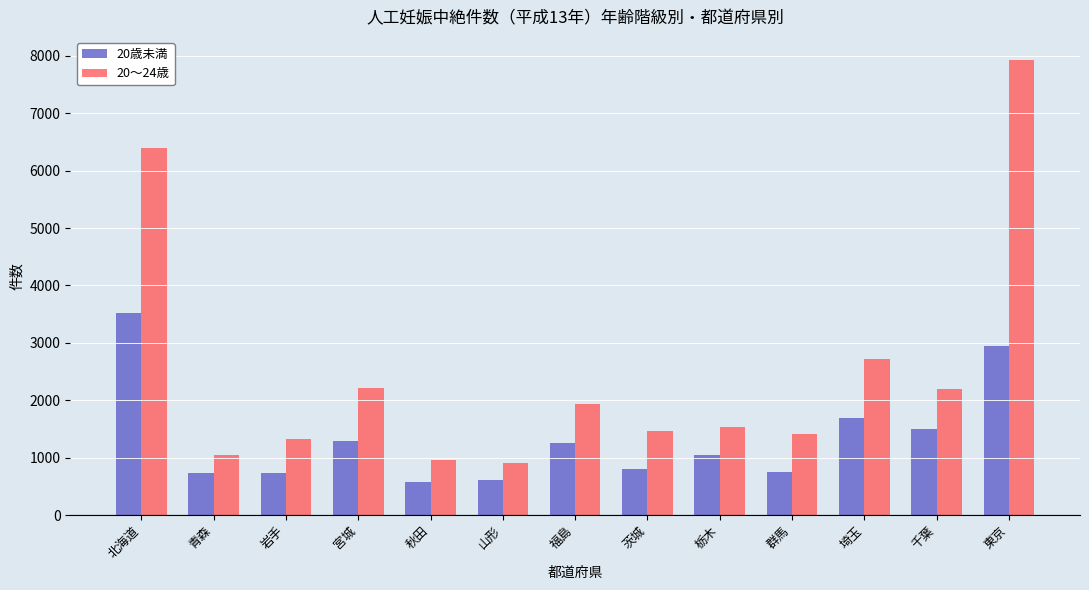

What is the maximum value shown in the chart?

7934